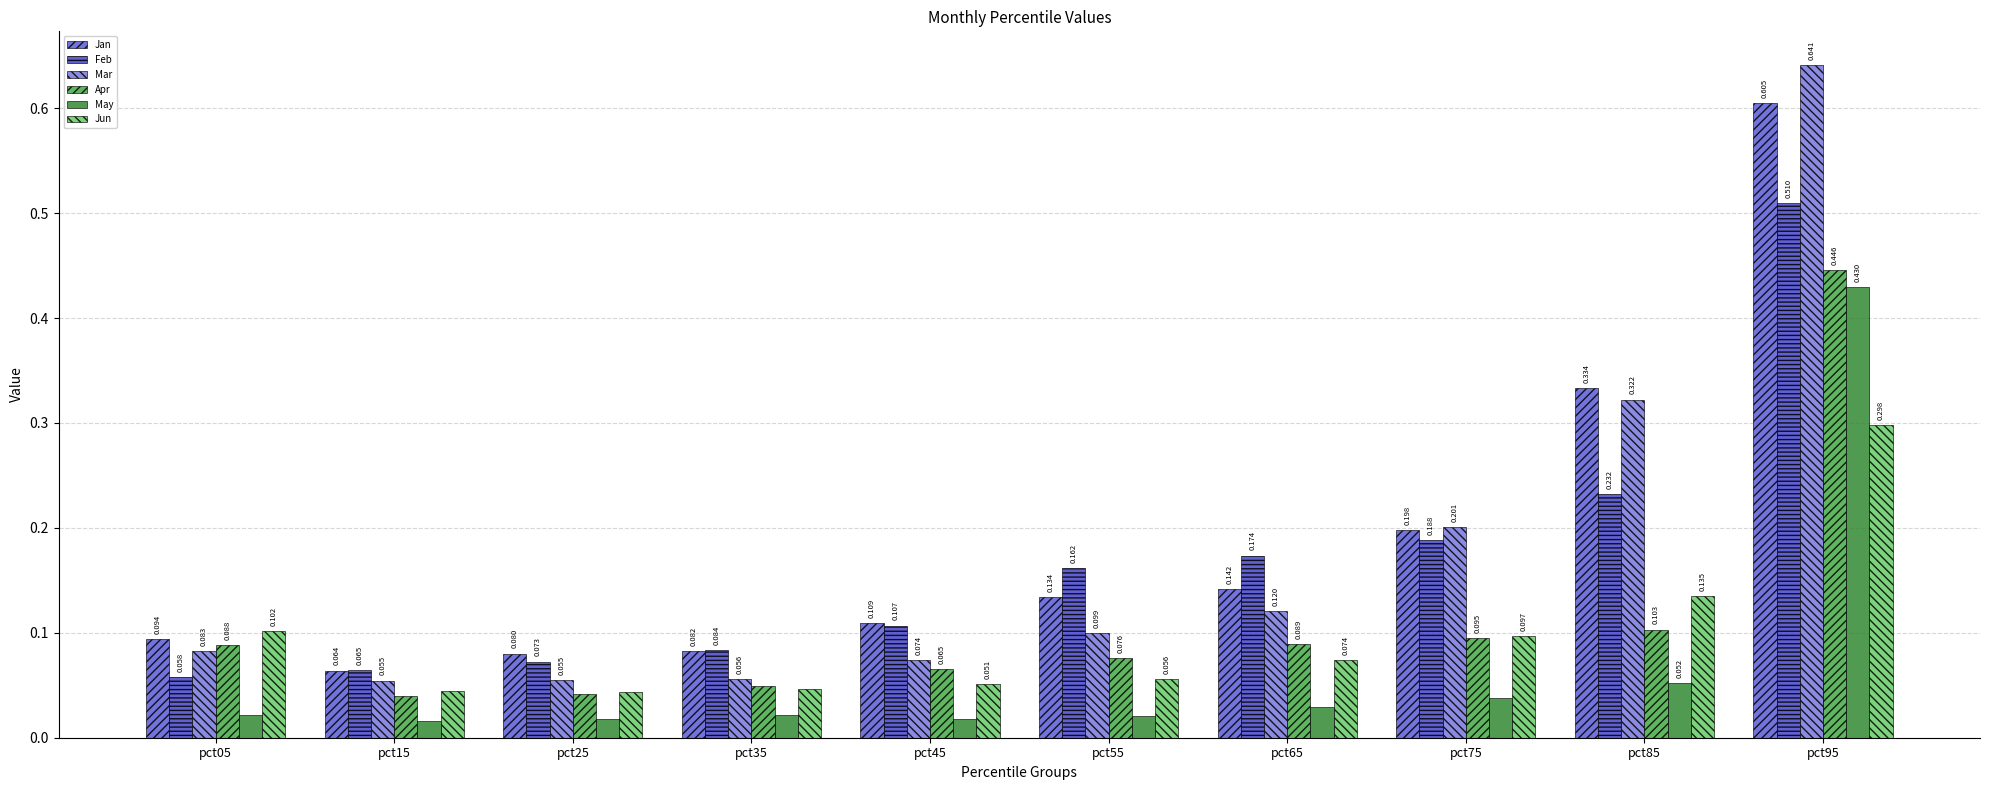

Are the bars horizontal?

No